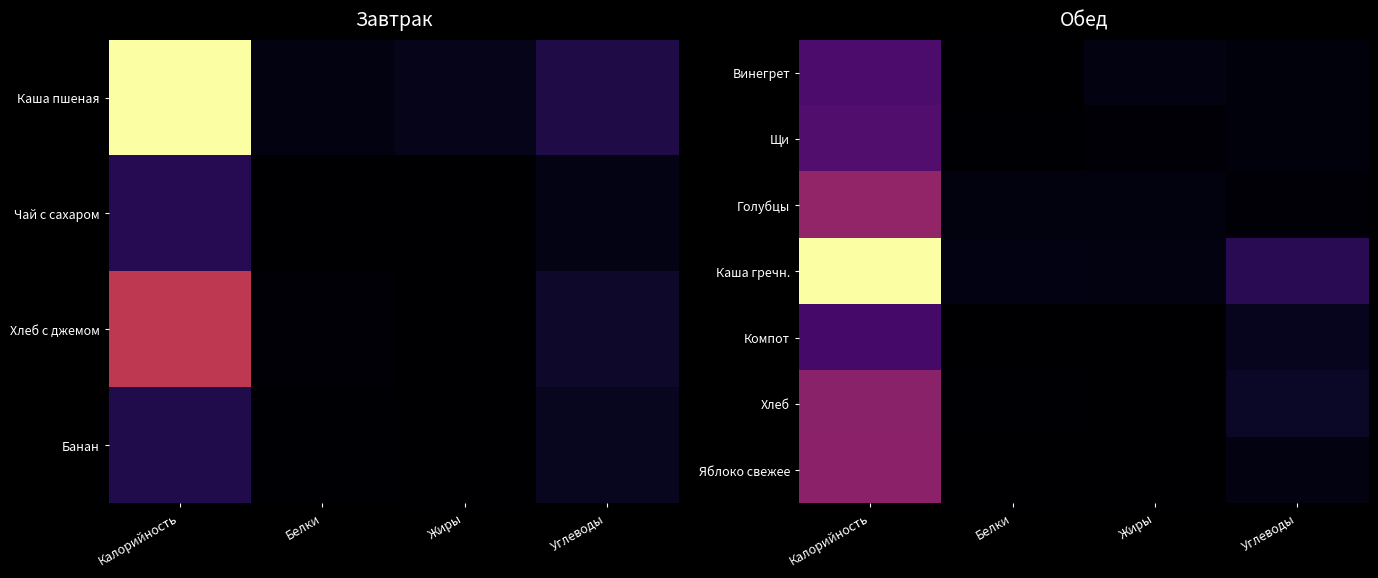

What is the total value across all series at Жиры?

36.3